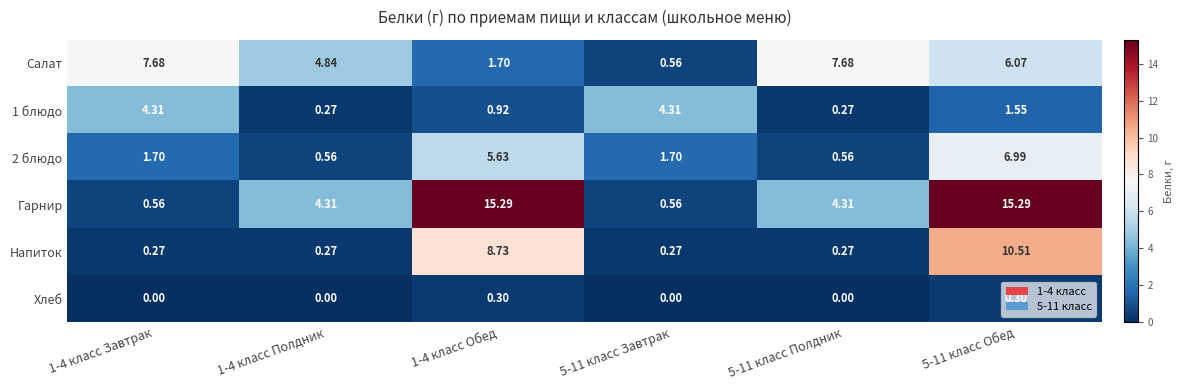

Is the value of Хлеб at 1-4 класс Обед greater than the value of 1 блюдо at 1-4 класс Полдник?

Yes